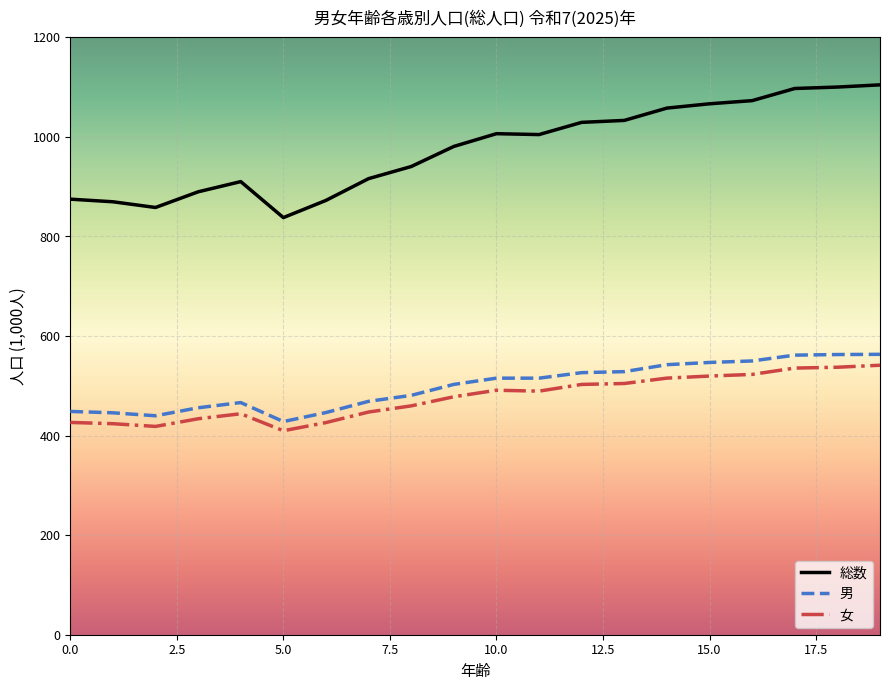

Which series has the largest total across all categories?

総数